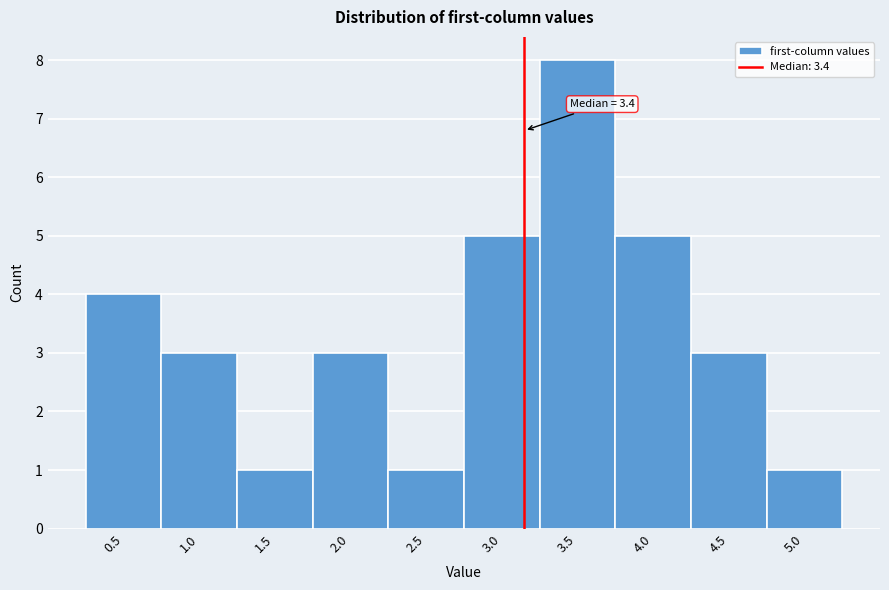

Reading right to left, extract all data points from this chart.

1	3	5	8	5	1	3	1	3	4